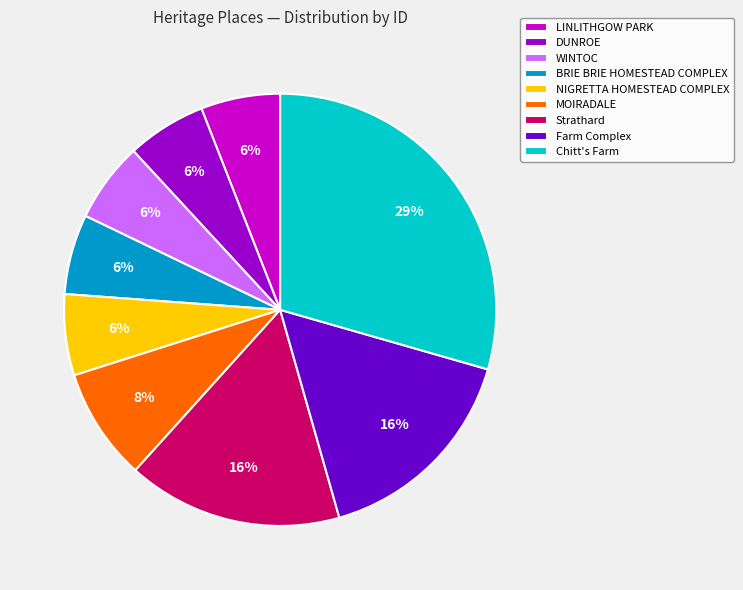

True or false: DUNROE accounts for 1% of the total.

False